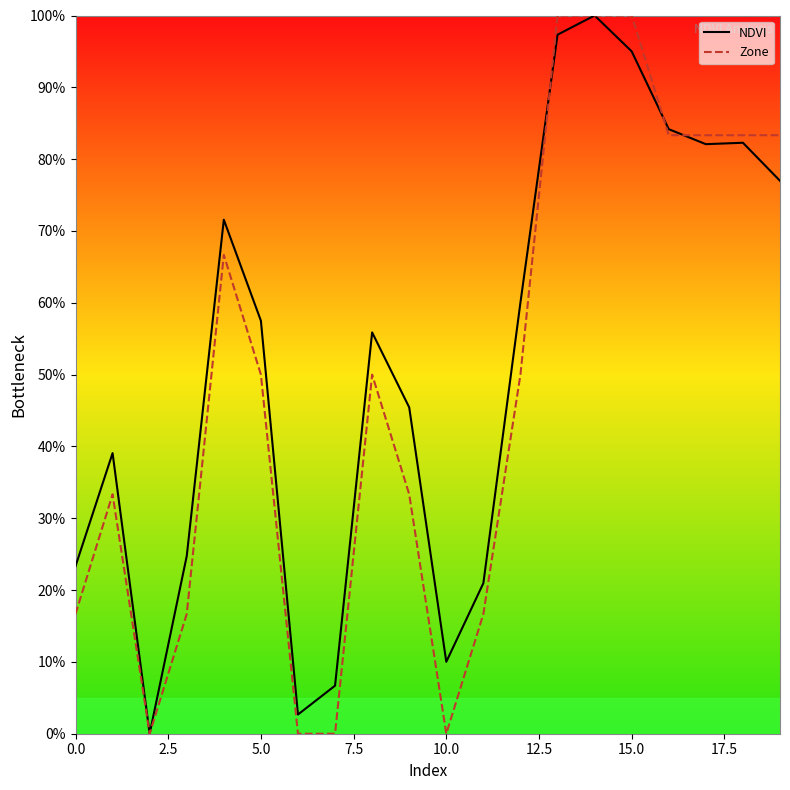

After their last crossing, which series has the higher values: NDVI or Zone?

Zone